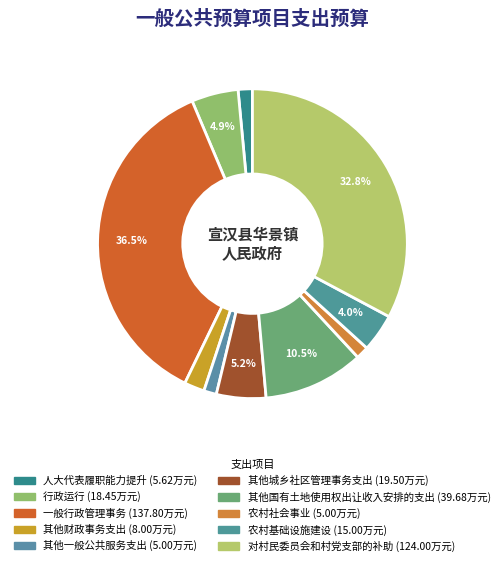

Count the number of slices in the pie.

10